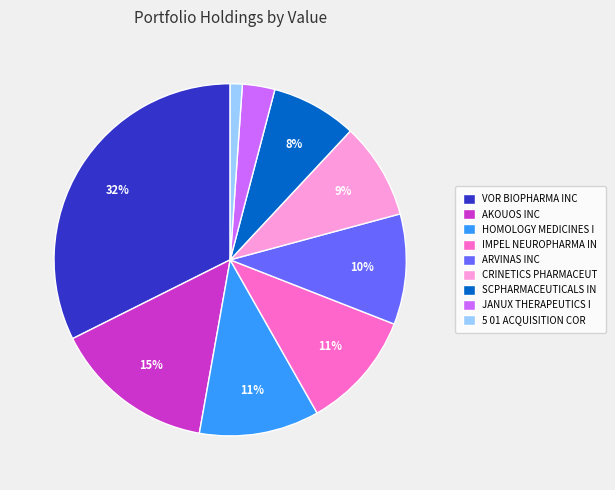

To the nearest percent, what is the difference between the largest and smallest slice percentages?

31%